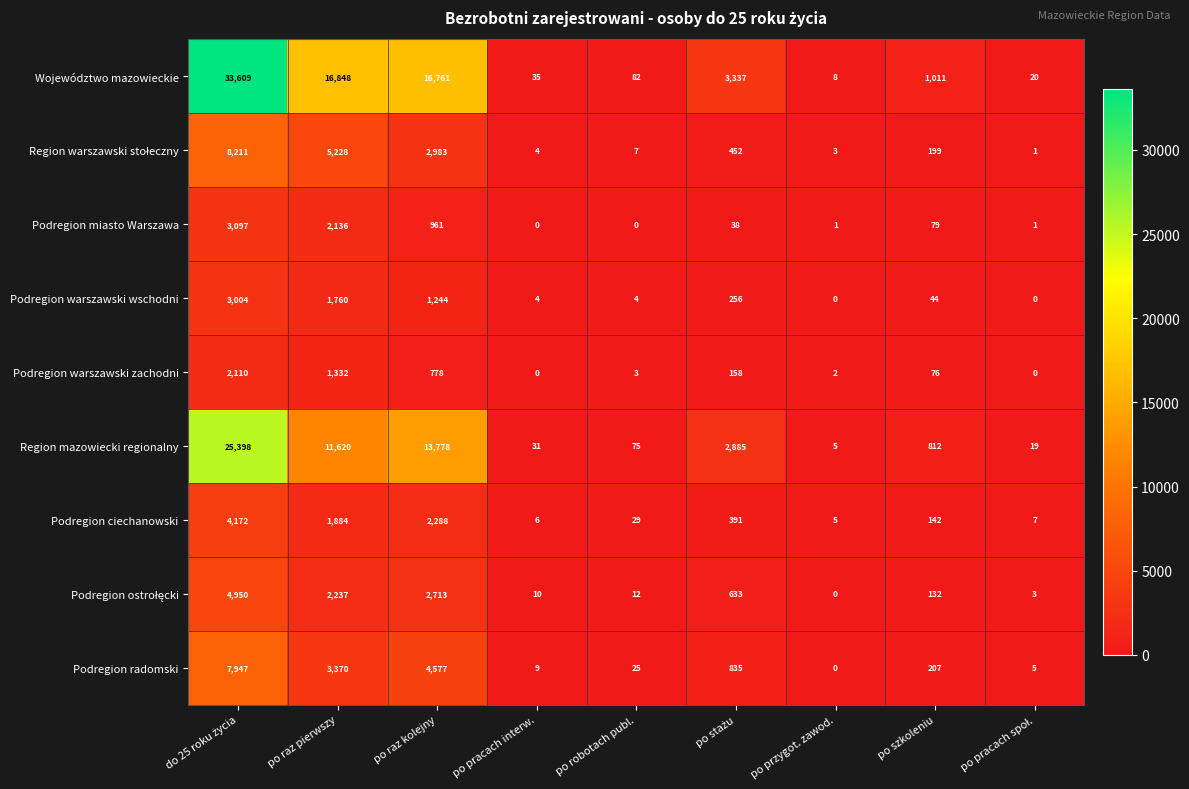

Which category has the lowest value in the Region mazowiecki regionalny series?

po przygot. zawod.